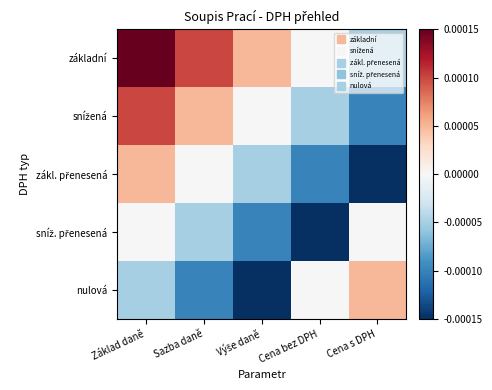

Between Základ daně and Cena s DPH, which is larger?

Základ daně